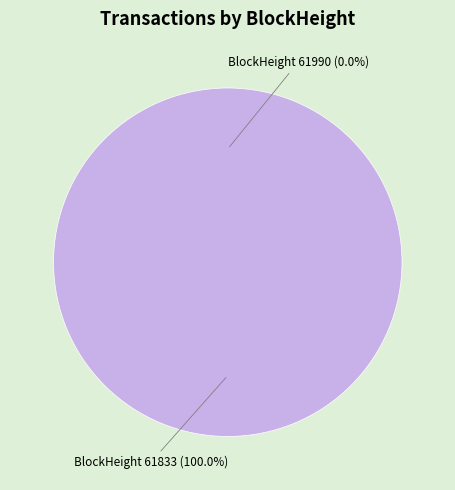

To the nearest percent, what is the average slice percentage?

50%